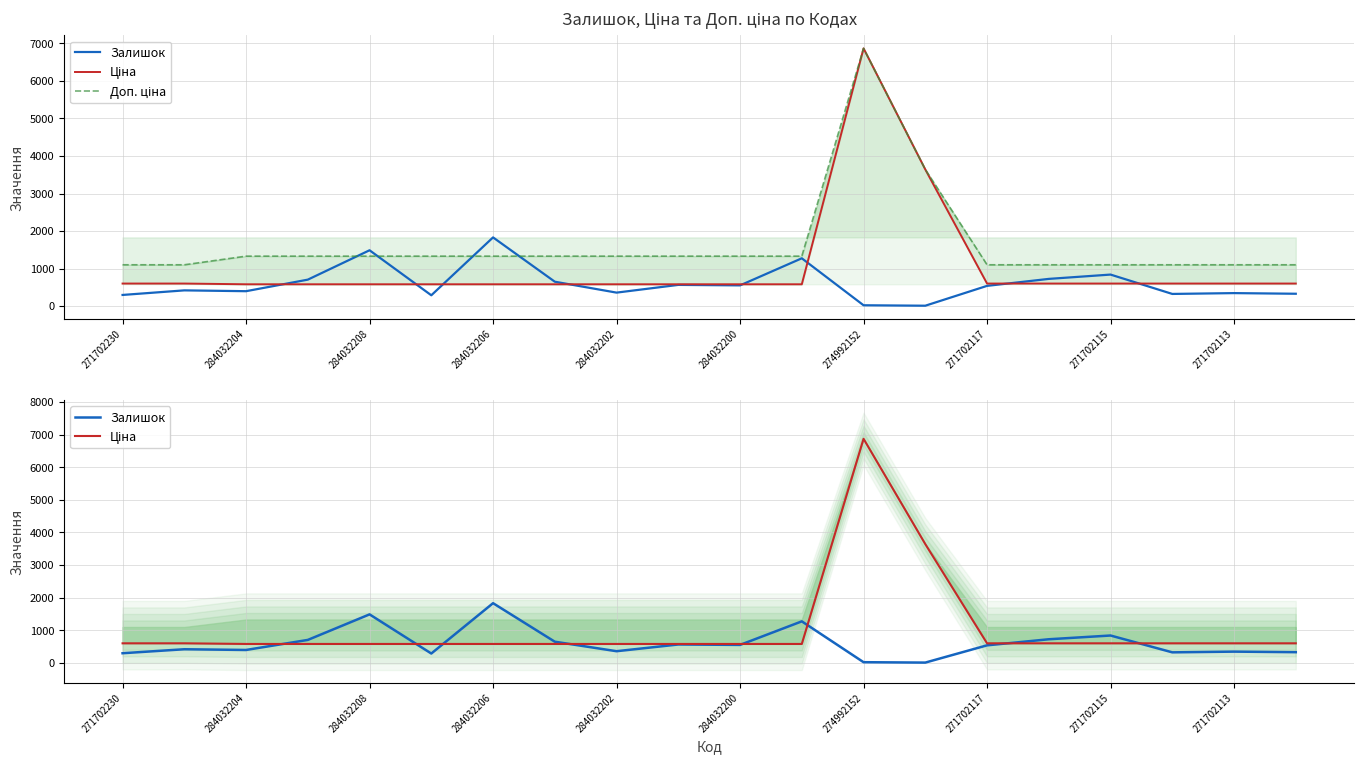

What is the total value across all series at 17?

2022.9